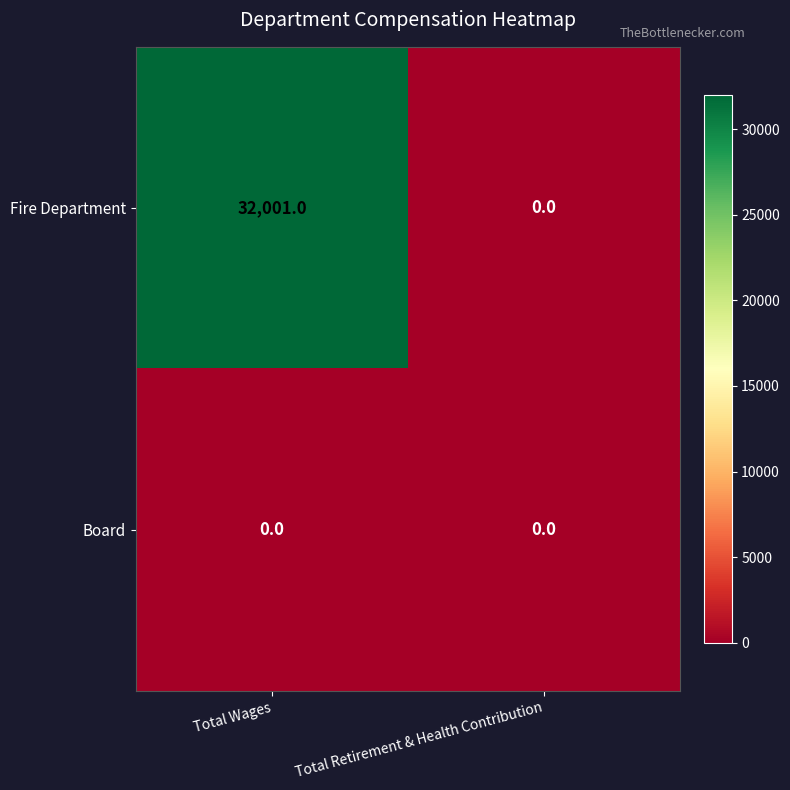

Rank the series by their average value, from highest to lowest.

Fire Department, Board